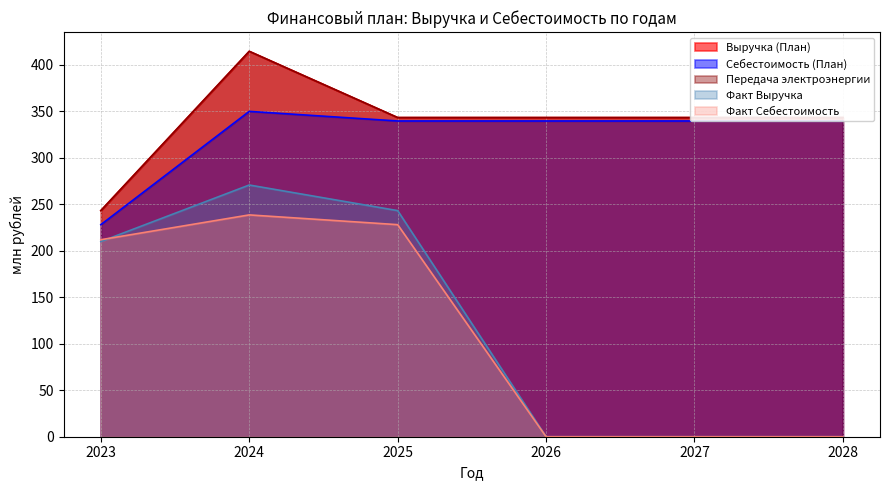

Which series has the largest range (max minus min)?

Факт Выручка